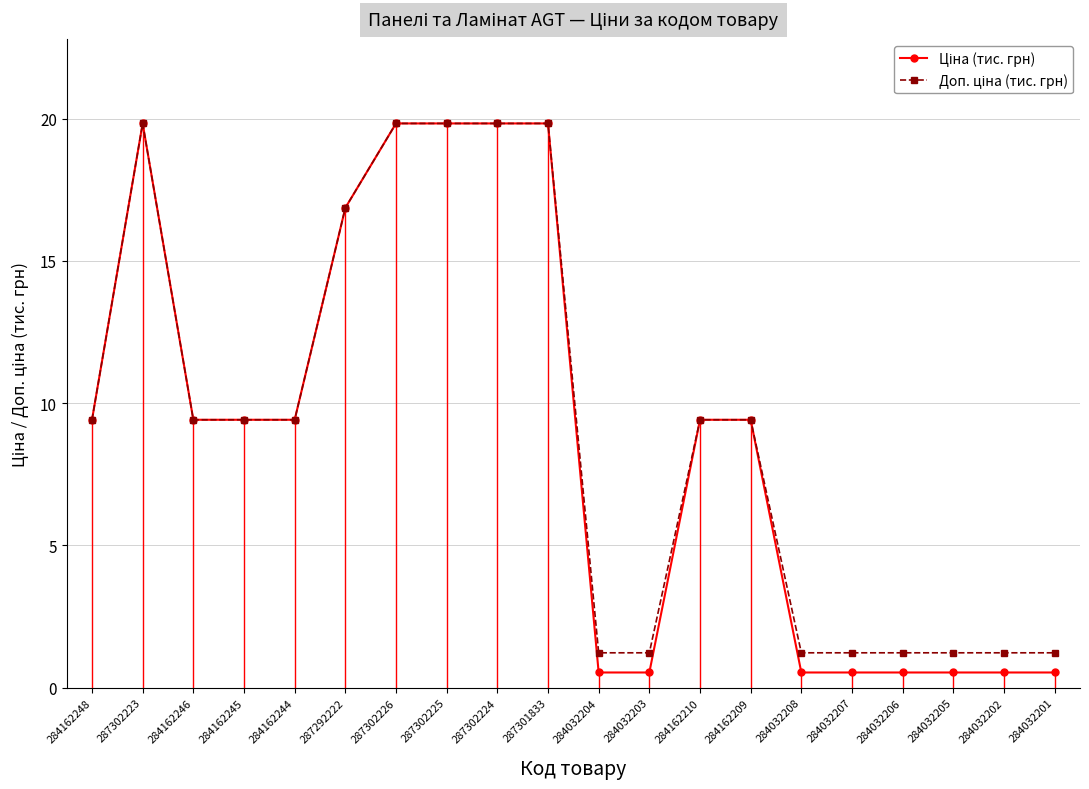

What is the total value across all series at 284032202?

1.8